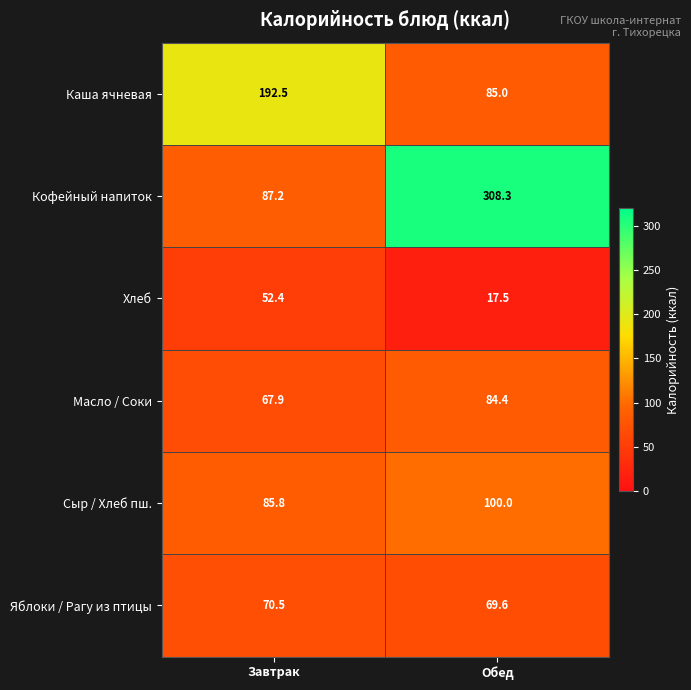

The Масло / Соки series shows 27.4 at Завтрак. True or false?

False